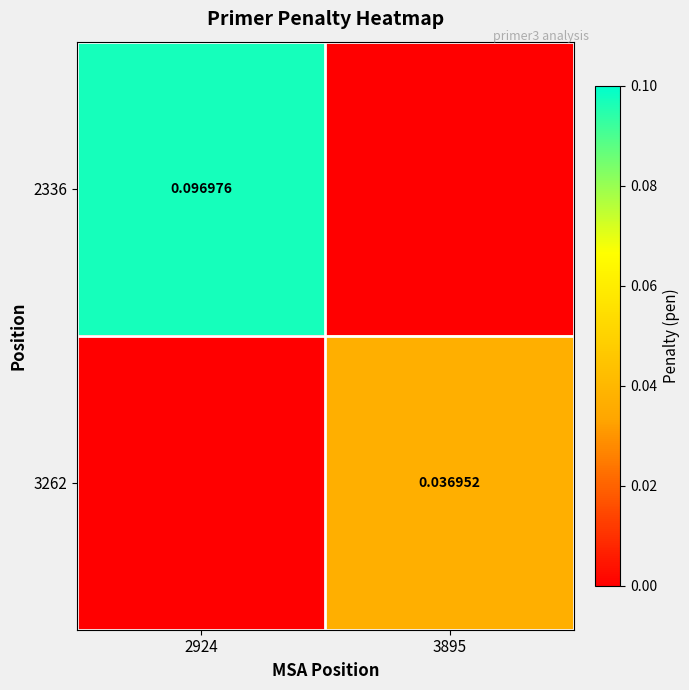

List the series in order of their overall mean, highest first.

2336, 3262